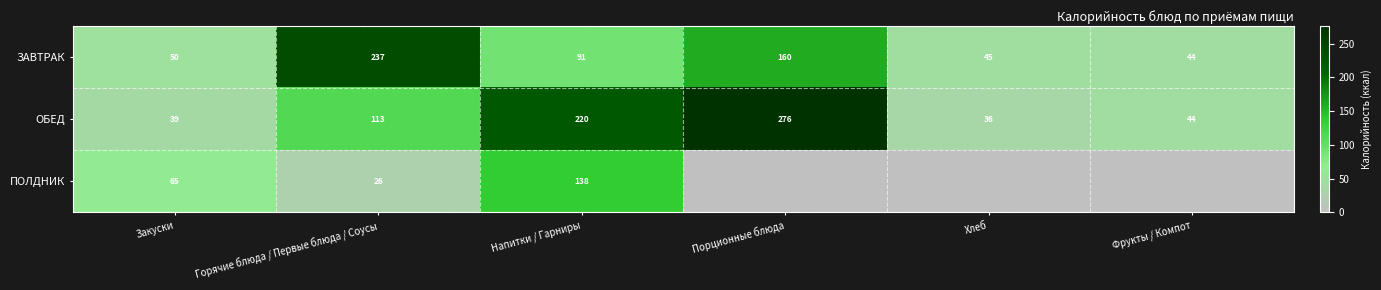

Is the value of ЗАВТРАК at Напитки / Гарниры greater than the value of ОБЕД at Напитки / Гарниры?

No